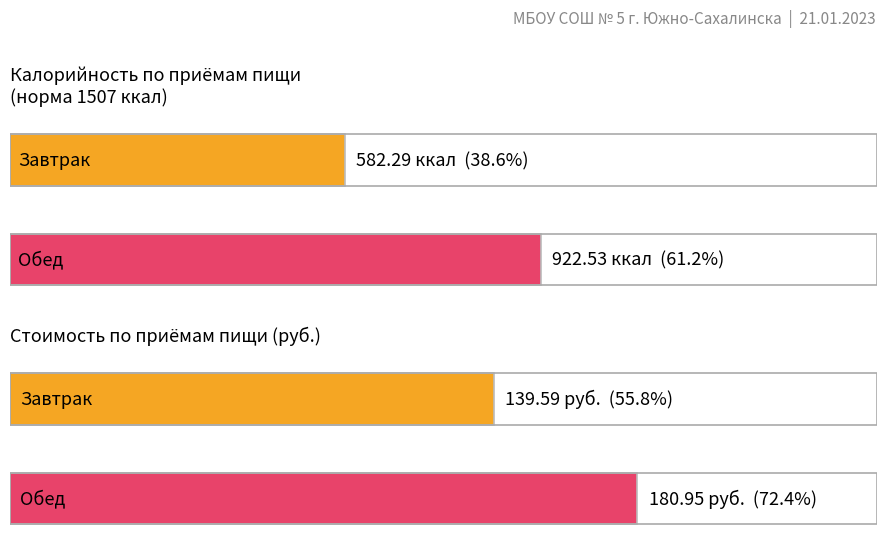

How many data points in Цена are above 180?

1